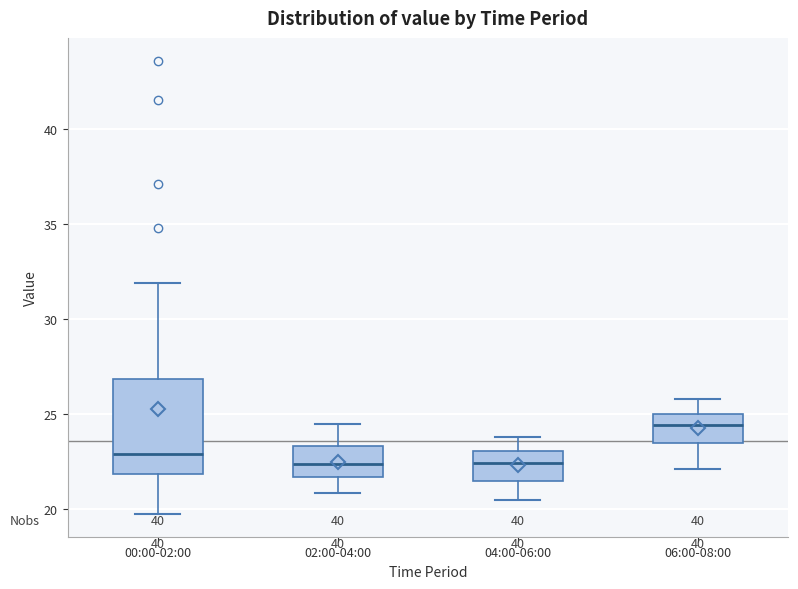

Which box has the highest median line?

06:00-08:00